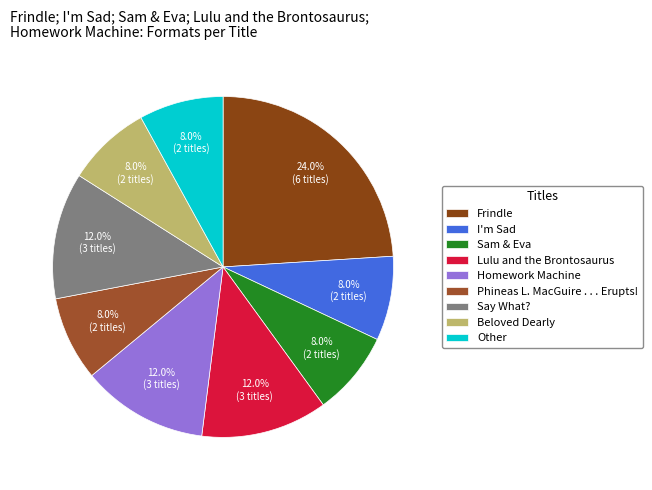

Is it true that Beloved Dearly is 8% of the pie?

True